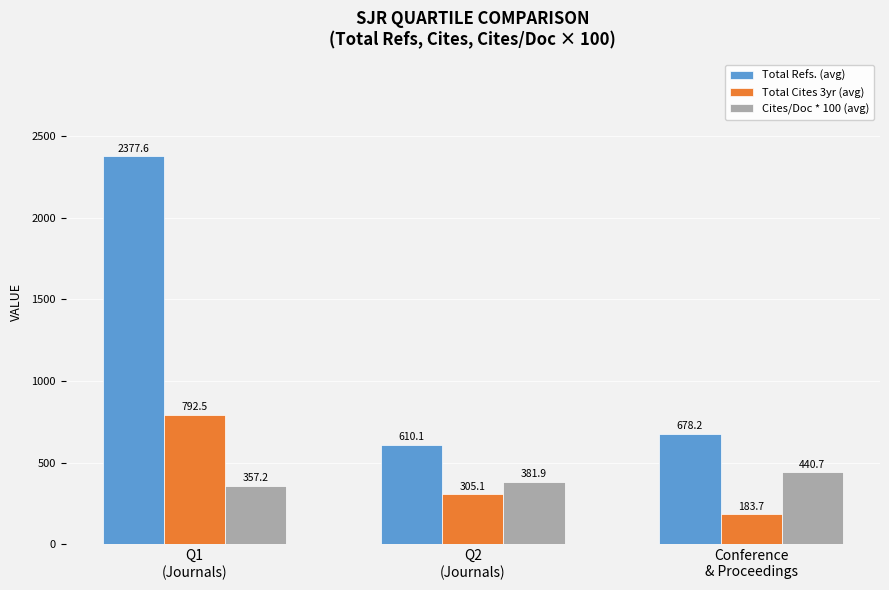

How many bars are there in total?

9